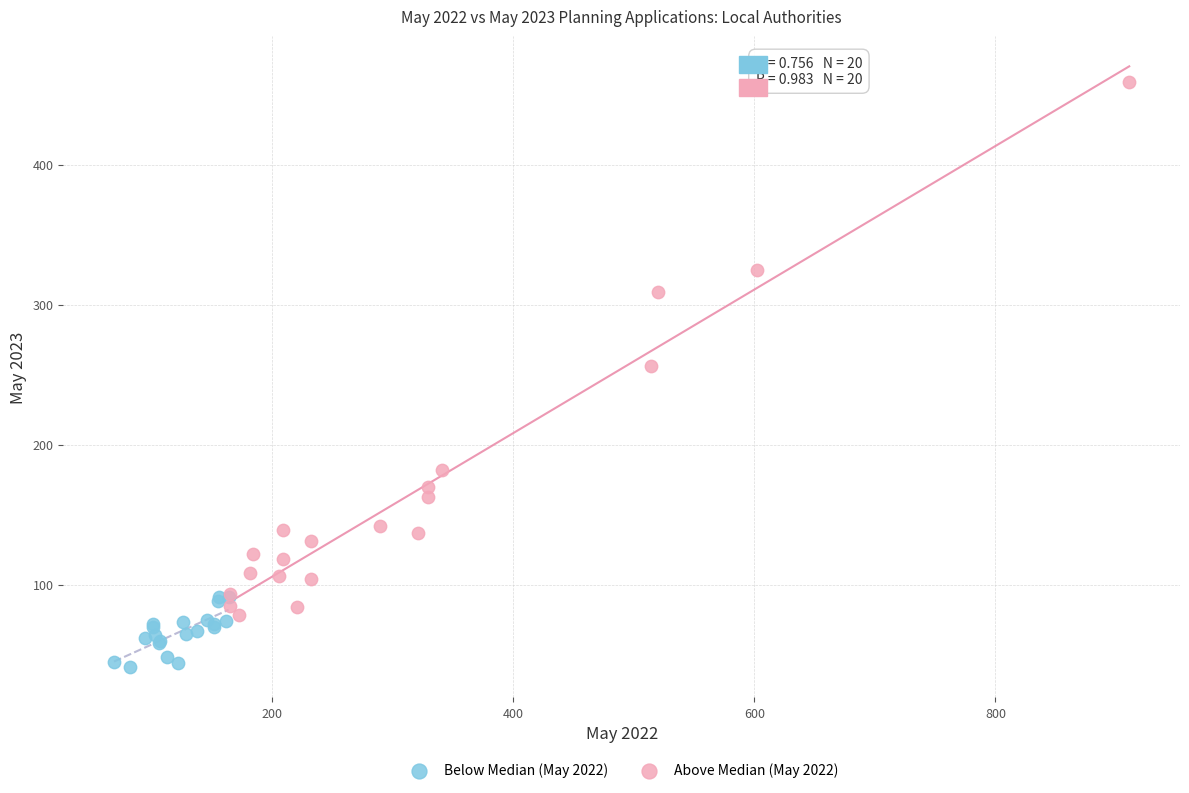

Which series has the largest Y range (max minus min)?

Above Median (May 2022)